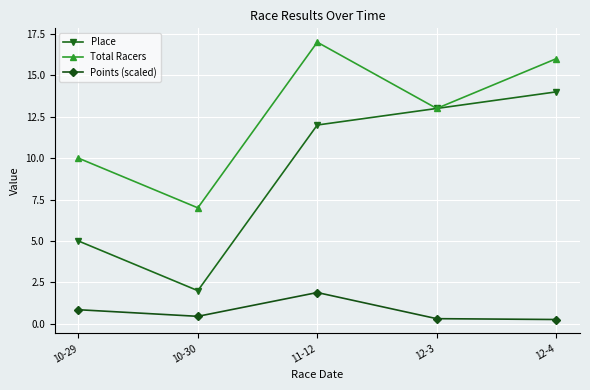

Rank the categories by Total Racers value from lowest to highest.

10-30, 10-29, 12-3, 12-4, 11-12